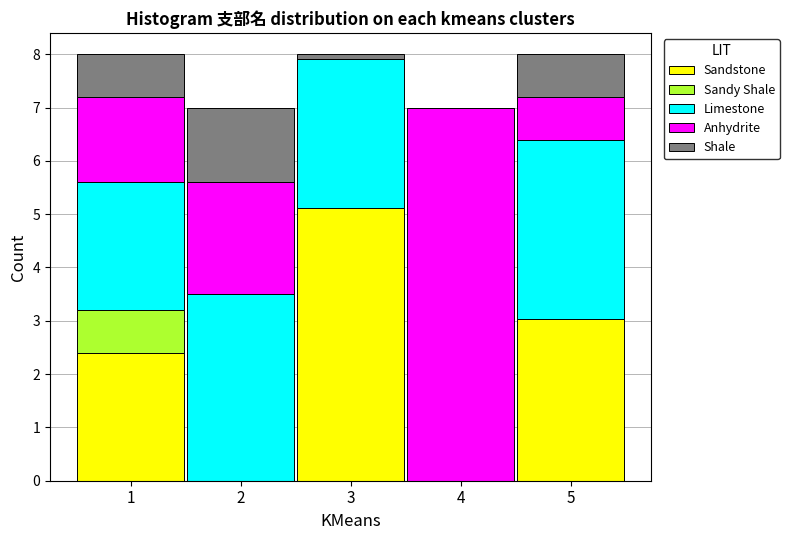

Reading left to right, what are the values for Sandstone?

1=2.4	2=0.0	3=5.1	4=0.0	5=3.0